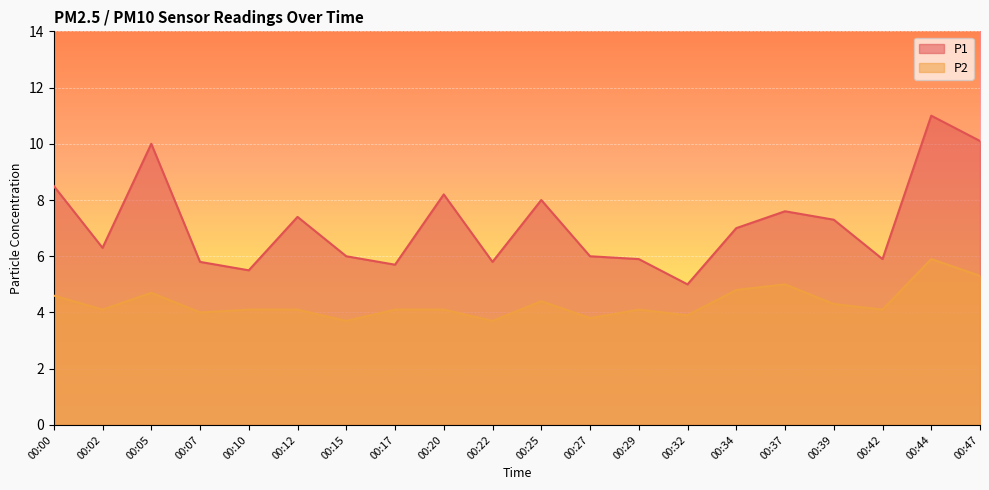

What is the sum of all P1 values?

143.0